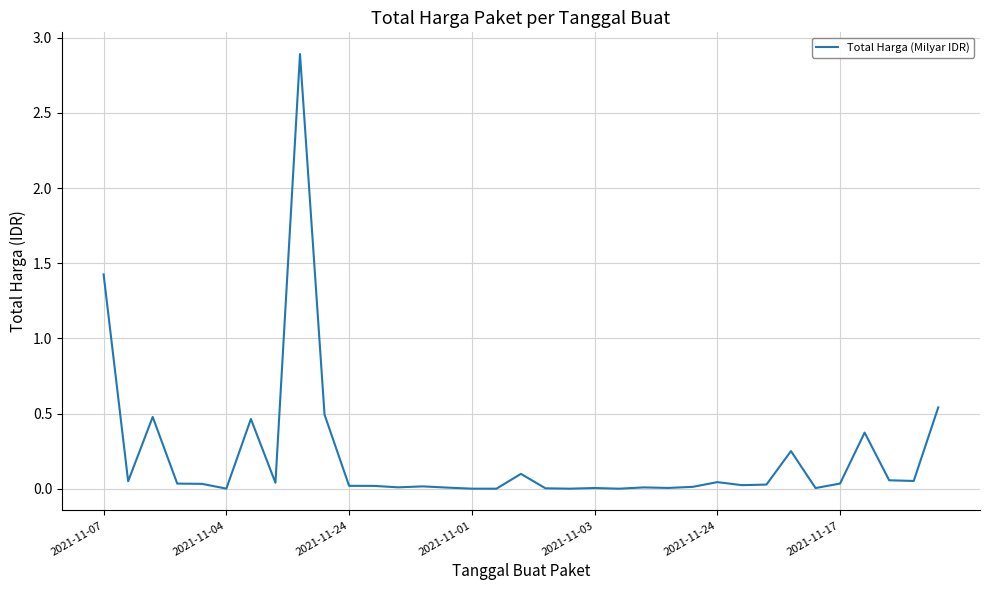

What is the greatest value displayed?

2.9